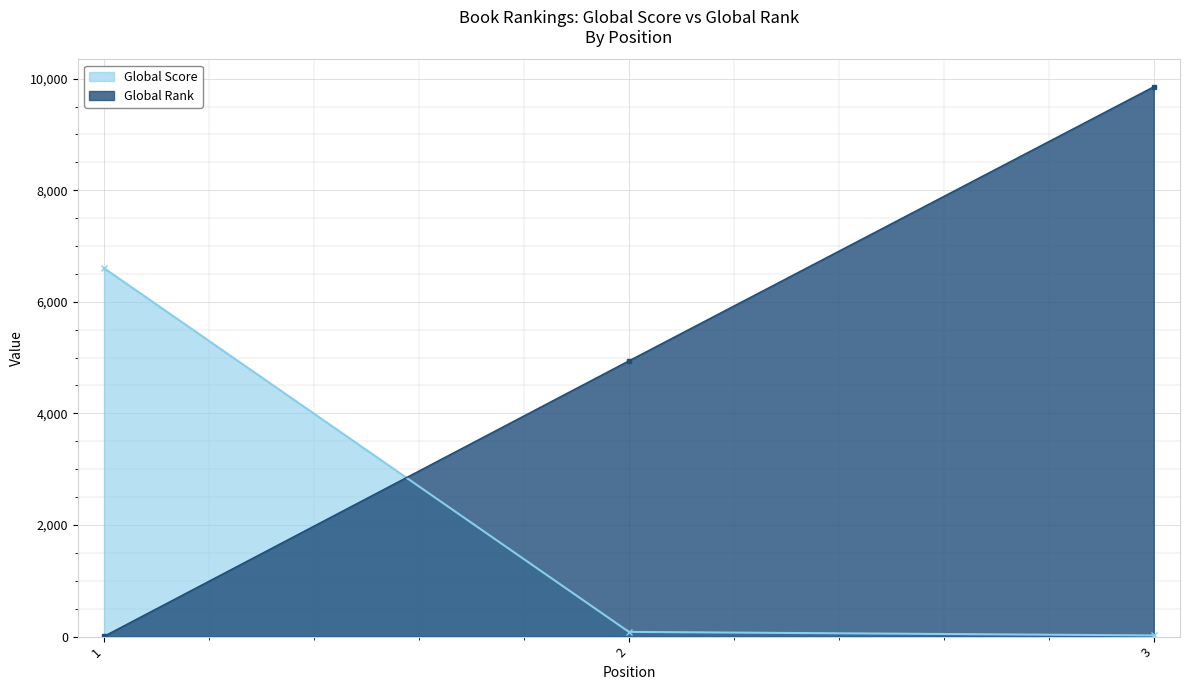

What is the value of the Global Score point at the 3rd from the left?

21